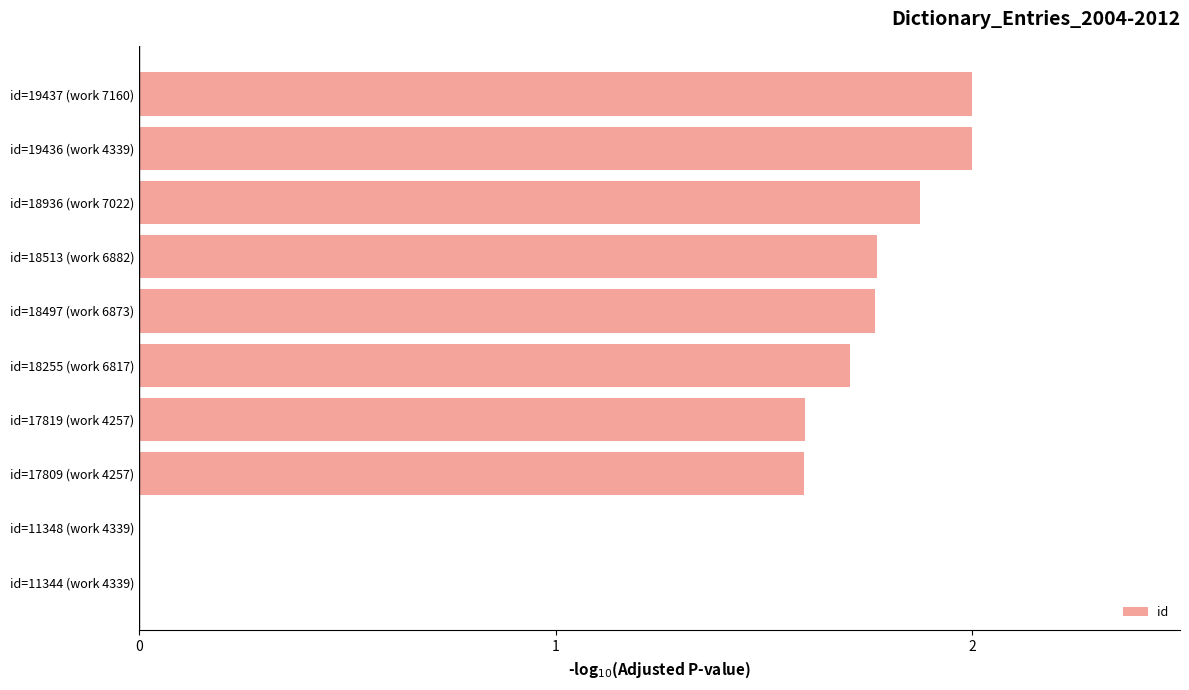

What is the greatest value displayed?

2.0